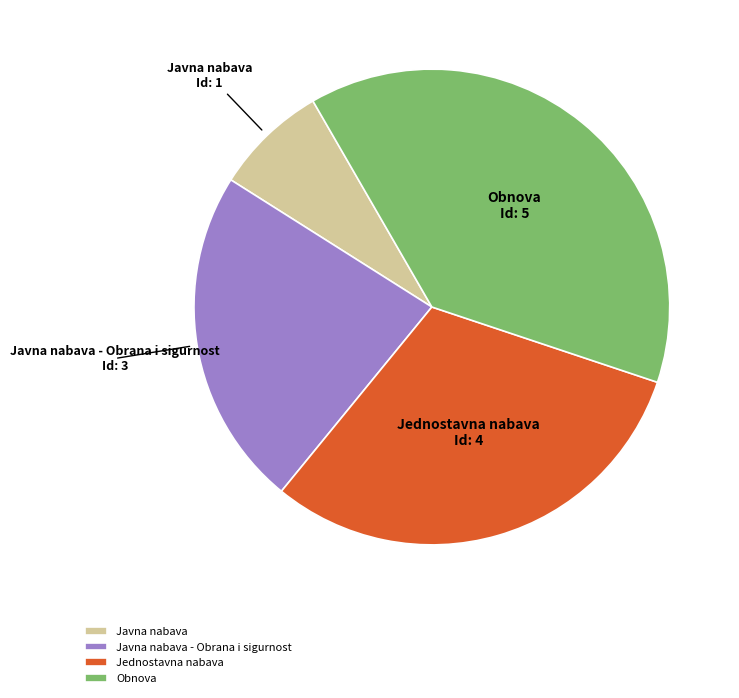

What is the largest slice in the pie chart?

Obnova